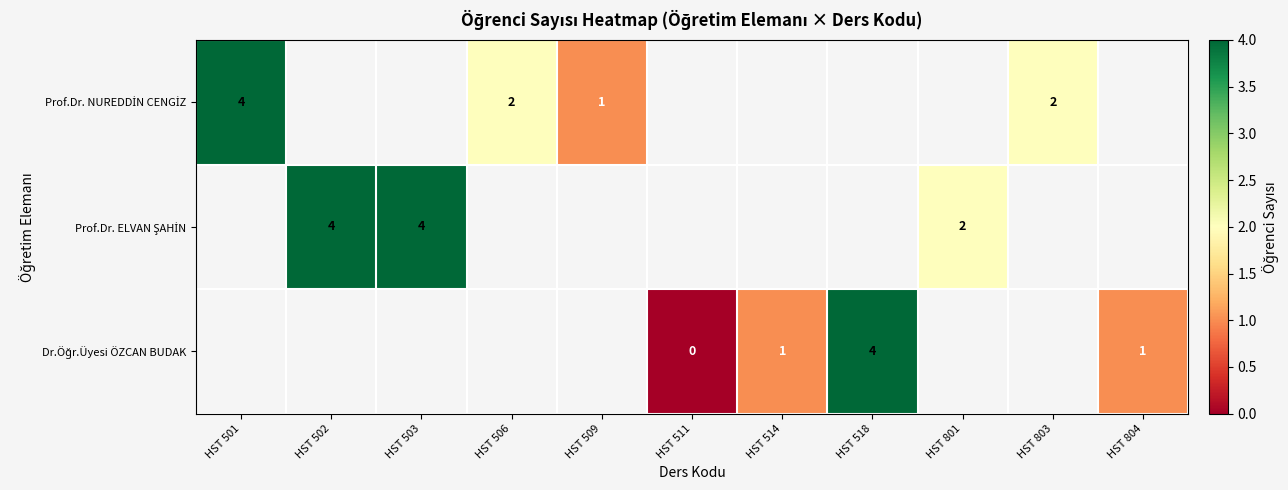

At how many categories does at least one series exceed 2?

4